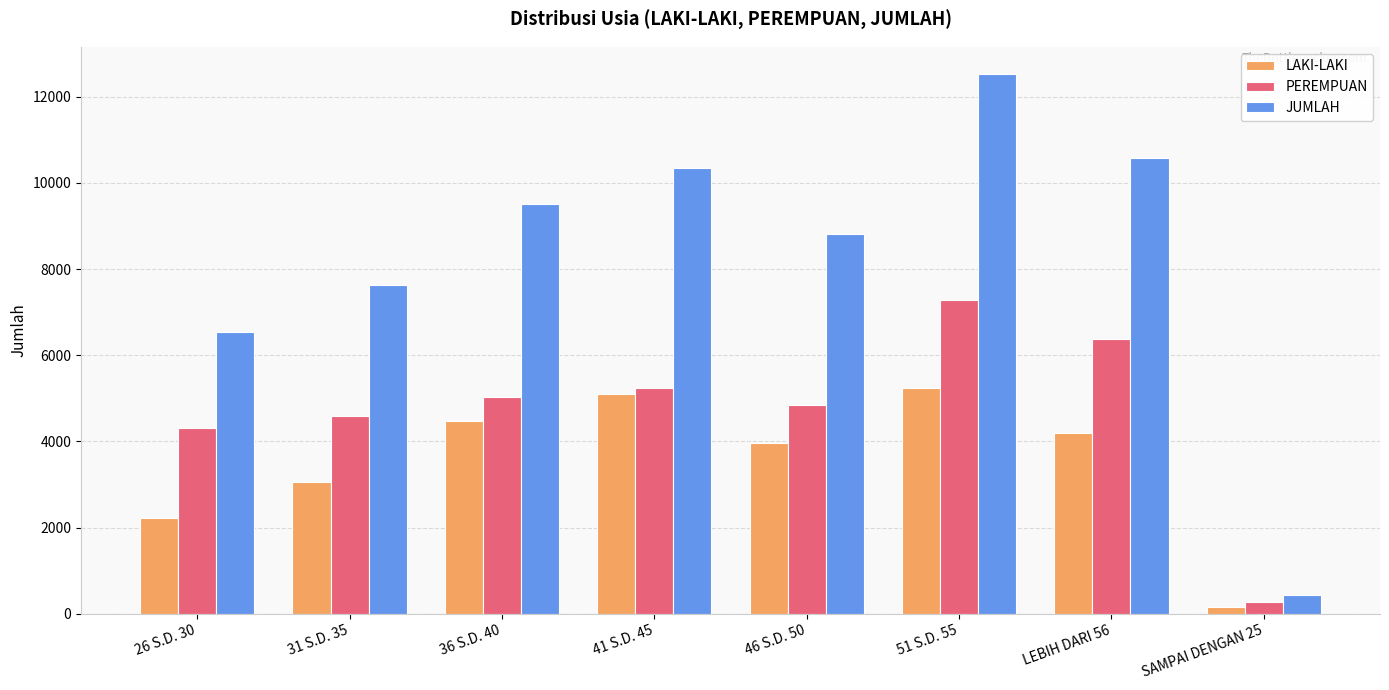

Is the value of JUMLAH at 36 S.D. 40 greater than the value of LAKI-LAKI at 51 S.D. 55?

Yes